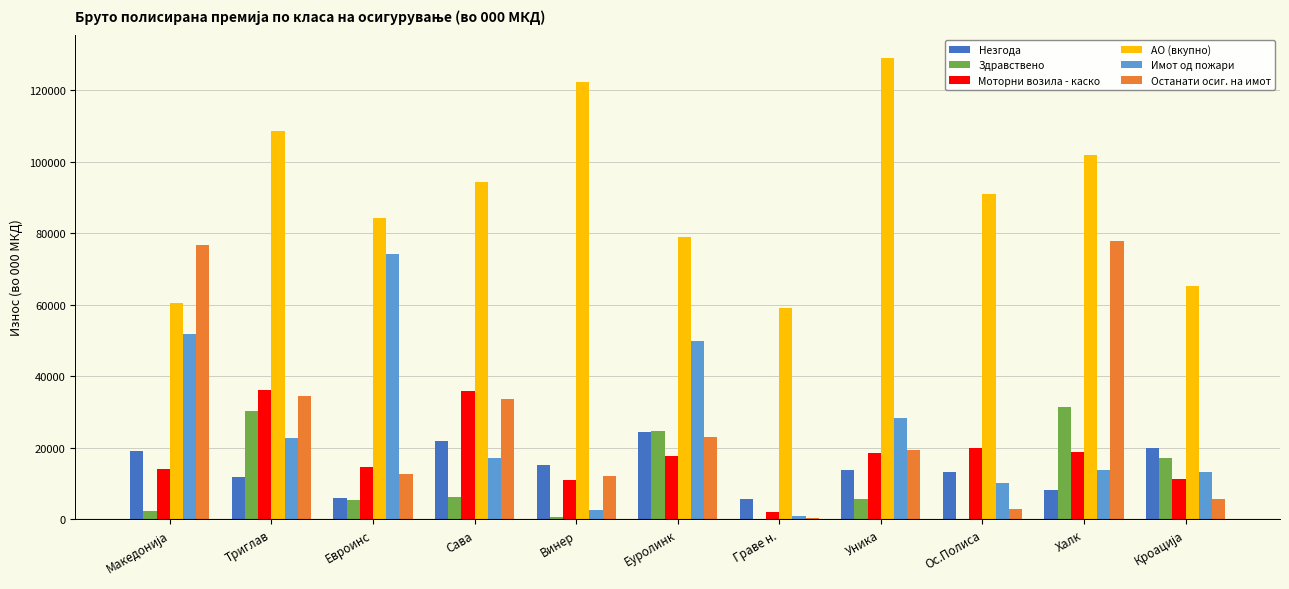

Read the Здравствено value at Халк.

31316